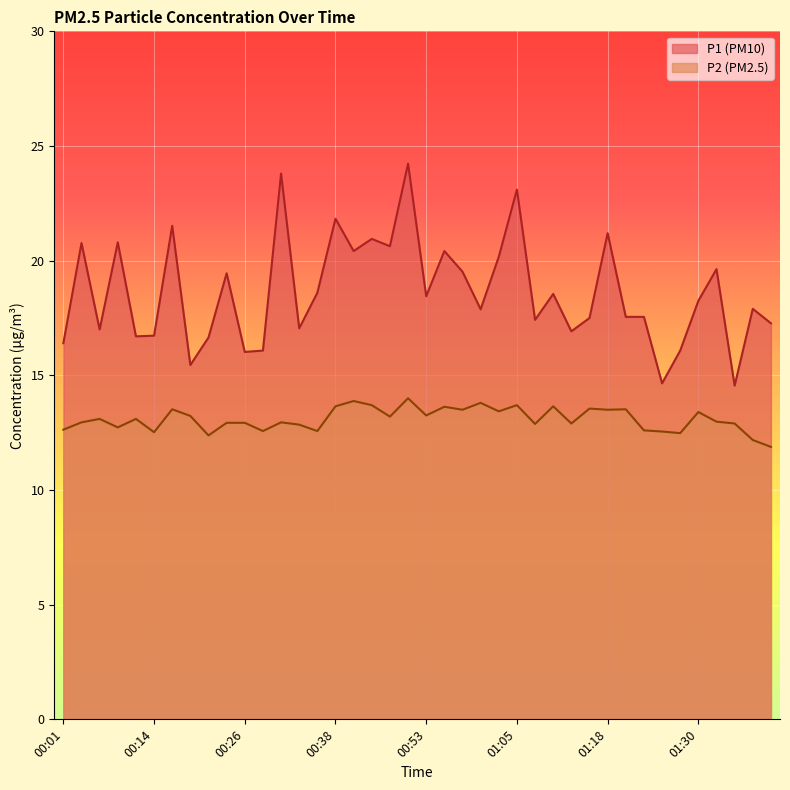

Which series has the largest range (max minus min)?

P1 (PM10)